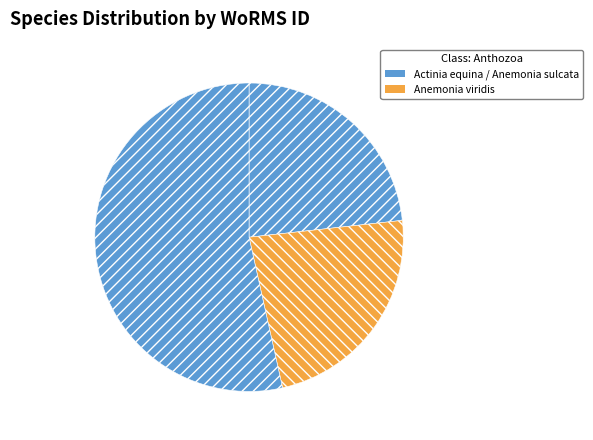

Is there a majority slice in this chart?

Yes